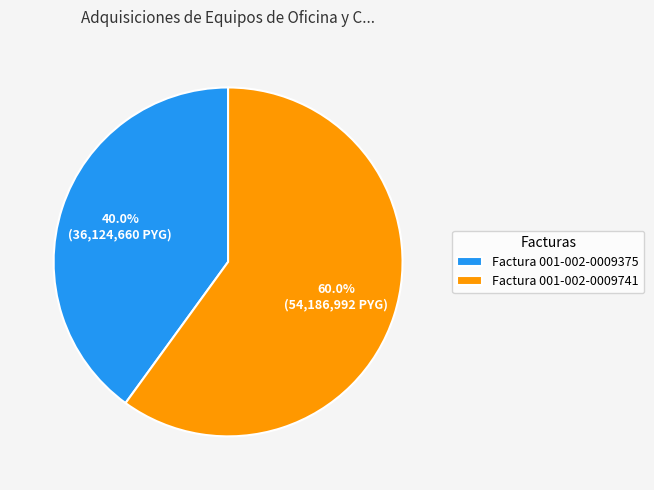

Does any single category account for the majority?

Yes